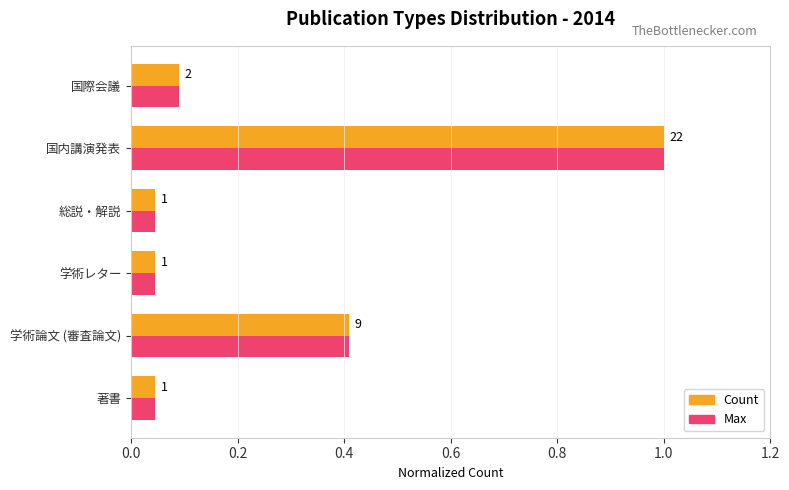

Which label corresponds to the largest value in the chart?

国内講演発表